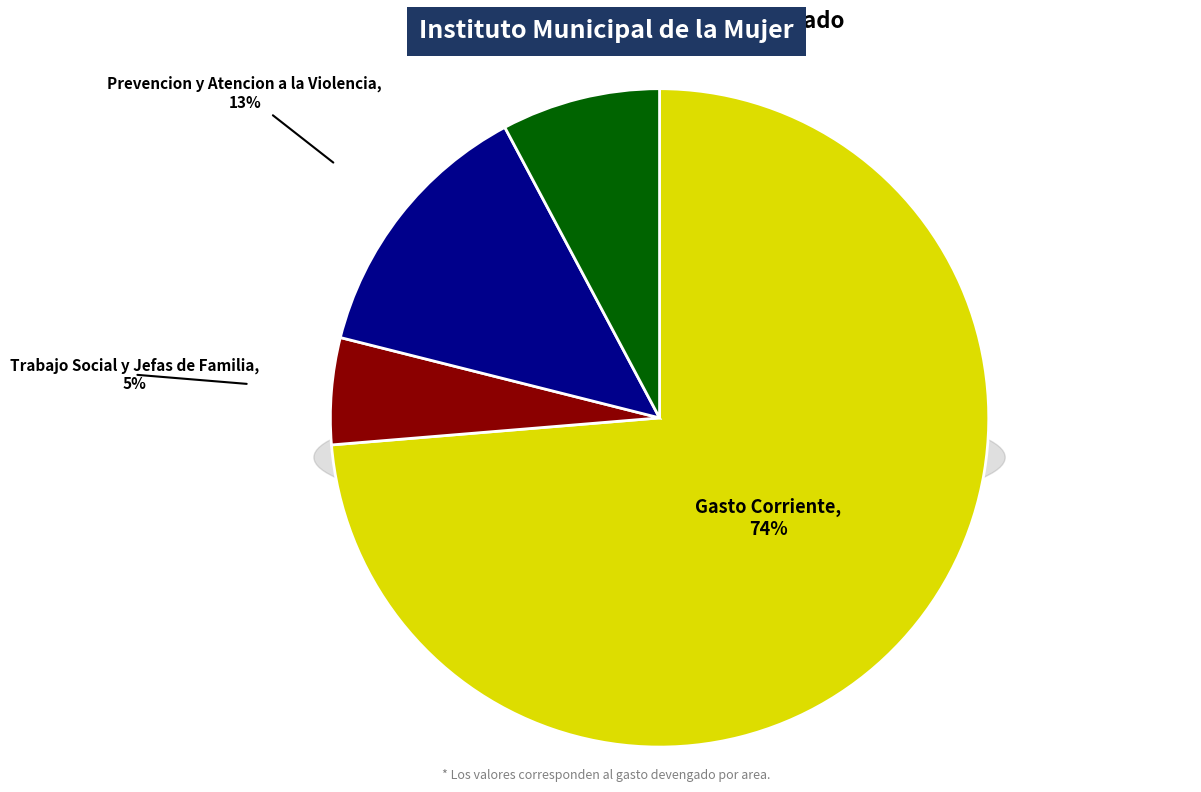

How many segments does this pie chart have?

4